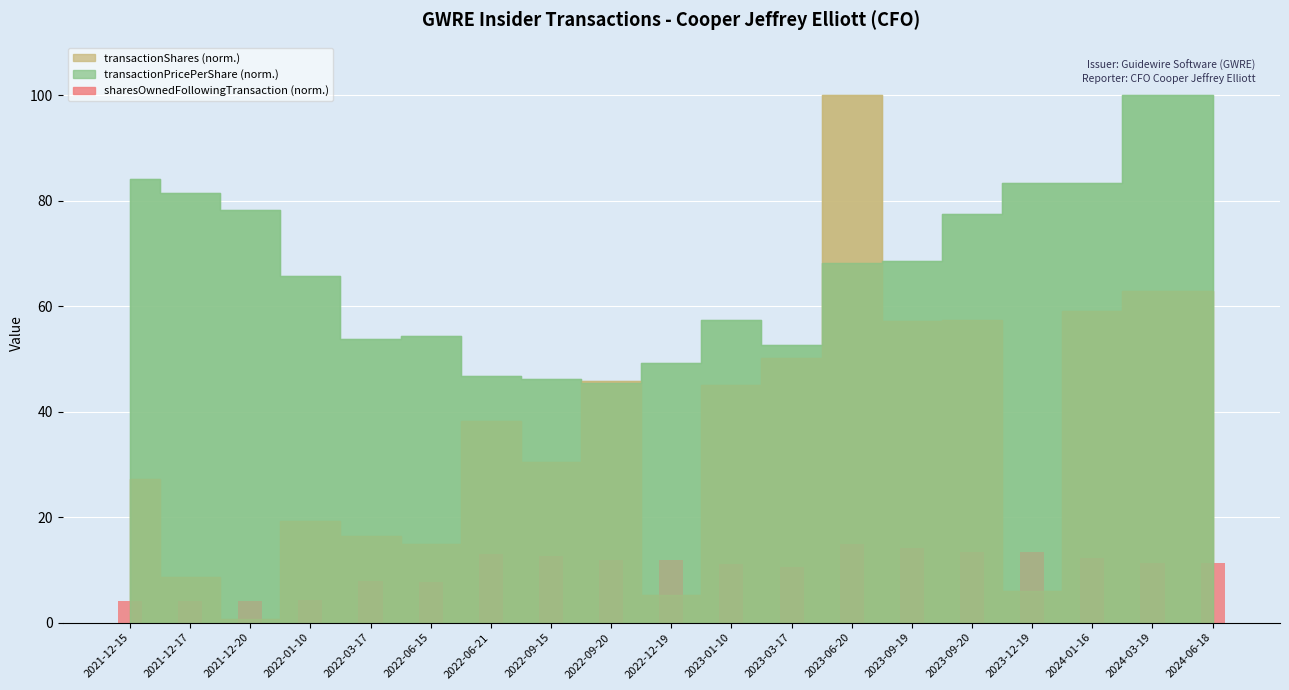

What is the greatest value displayed?

15.0